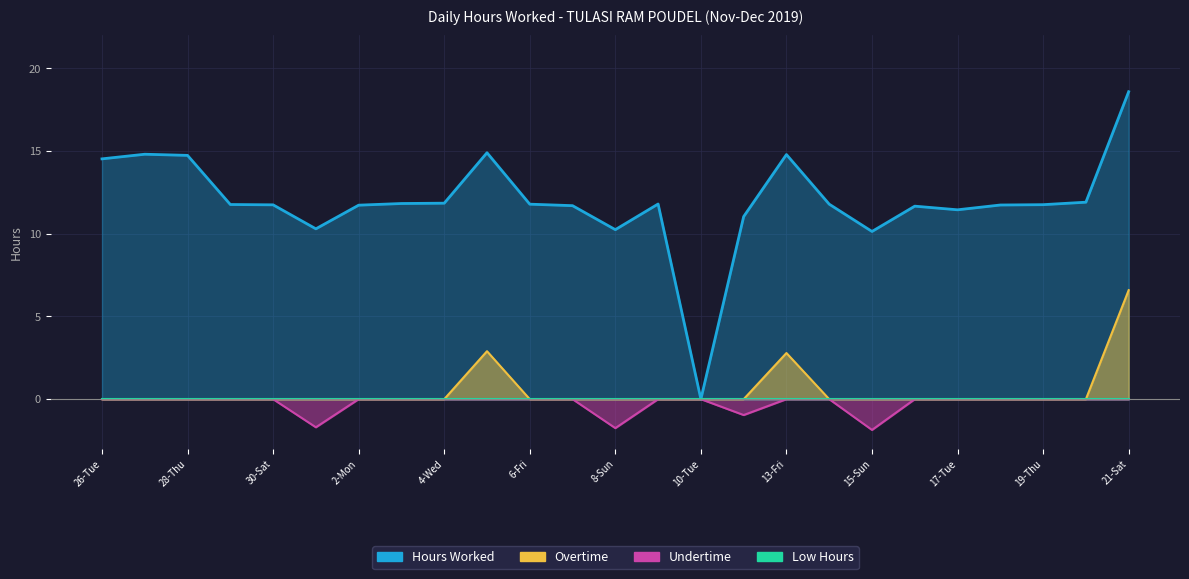

Reading left to right, extract all data points from this chart.

Hours Worked: 26-Tue=14.5	27-Wed=14.8	28-Thu=14.7	29-Fri=11.8	30-Sat=11.8	1-Sun=10.3	2-Mon=11.7	3-Tue=11.8	4-Wed=11.8	5-Thu=14.9	6-Fri=11.8	7-Sat=11.7	8-Sun=10.2	9-Mon=11.8	10-Tue=0.0	12-Thu=11.0	13-Fri=14.8	14-Sat=11.8	15-Sun=10.1	16-Mon=11.7	17-Tue=11.4	18-Wed=11.7	19-Thu=11.8	20-Fri=11.9	21-Sat=18.6
Overtime: 26-Tue=0.0	27-Wed=0.0	28-Thu=0.0	29-Fri=0.0	30-Sat=0.0	1-Sun=0.0	2-Mon=0.0	3-Tue=0.0	4-Wed=0.0	5-Thu=2.9	6-Fri=0.0	7-Sat=0.0	8-Sun=0.0	9-Mon=0.0	10-Tue=0.0	12-Thu=0.0	13-Fri=2.8	14-Sat=0.0	15-Sun=0.0	16-Mon=0.0	17-Tue=0.0	18-Wed=0.0	19-Thu=0.0	20-Fri=0.0	21-Sat=6.6
Undertime: 26-Tue=-0.0	27-Wed=-0.0	28-Thu=-0.0	29-Fri=-0.0	30-Sat=-0.0	1-Sun=-1.7	2-Mon=-0.0	3-Tue=-0.0	4-Wed=-0.0	5-Thu=-0.0	6-Fri=-0.0	7-Sat=-0.0	8-Sun=-1.8	9-Mon=-0.0	10-Tue=-0.0	12-Thu=-1.0	13-Fri=-0.0	14-Sat=-0.0	15-Sun=-1.9	16-Mon=-0.0	17-Tue=-0.0	18-Wed=-0.0	19-Thu=-0.0	20-Fri=-0.0	21-Sat=-0.0